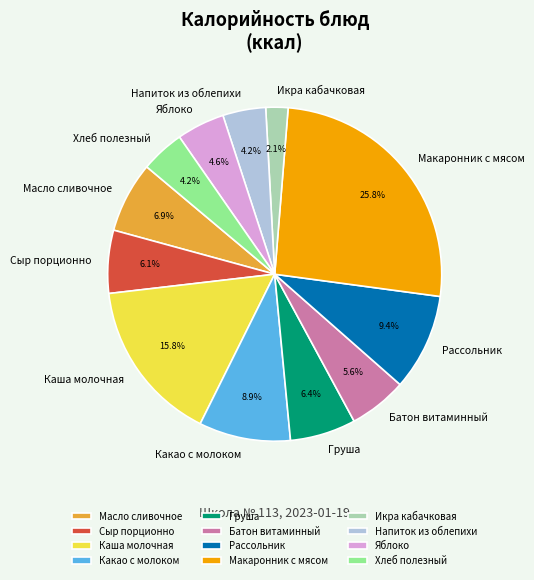

Between Икра кабачковая and Батон витаминный, which is larger?

Батон витаминный